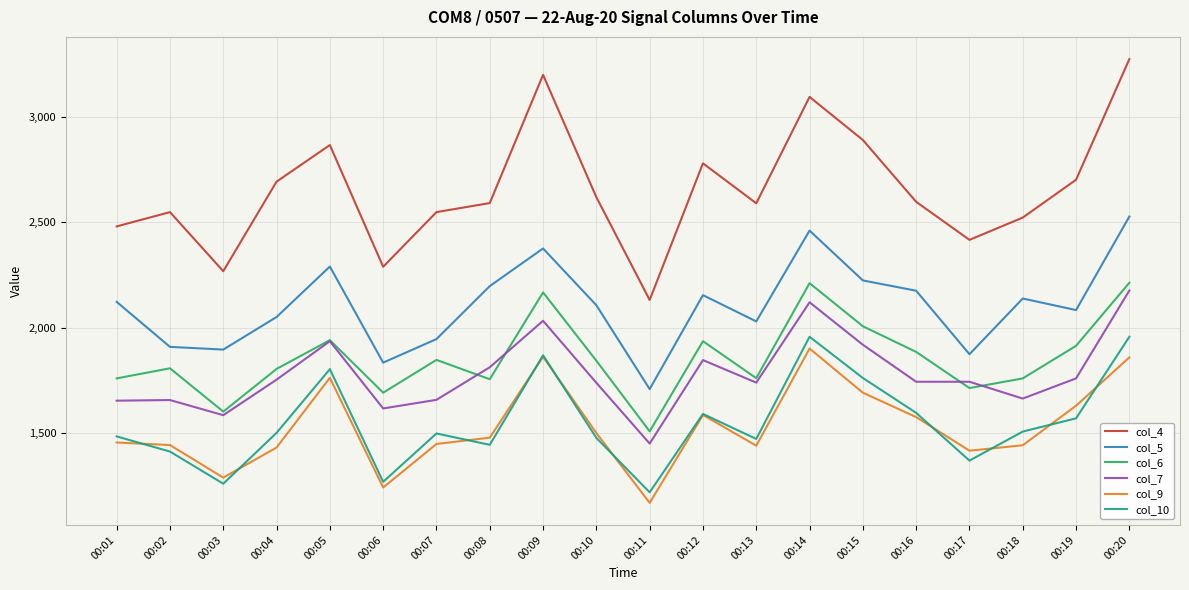

True or false: col_7 and col_9 intersect in this chart.

False